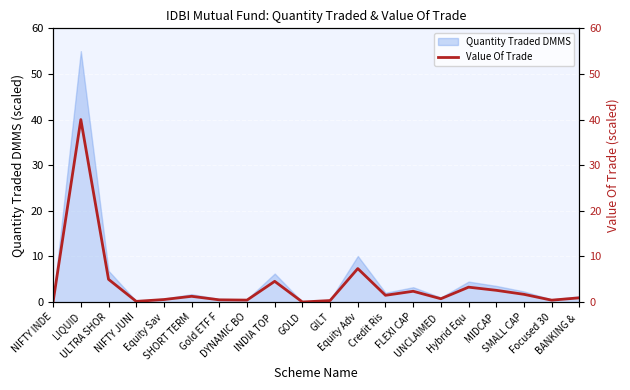

The value at Gold ETF F is 0.5. True or false?

True